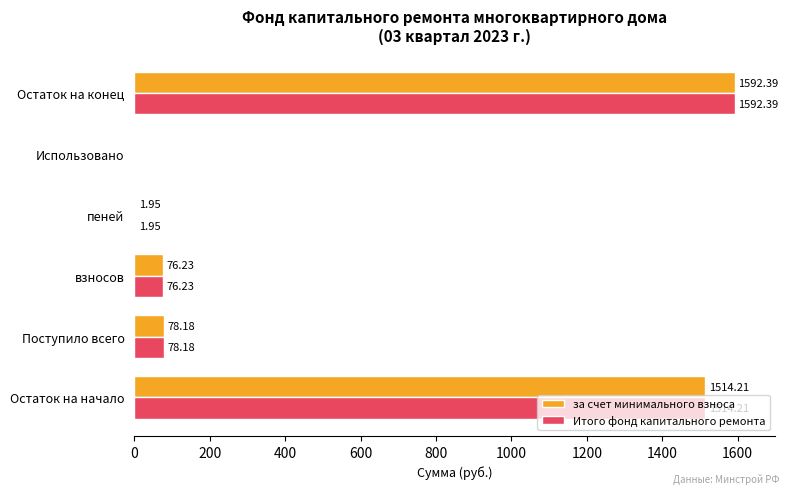

What is the sum of the за счет минимального взноса values at взносов and Использовано?

76.2